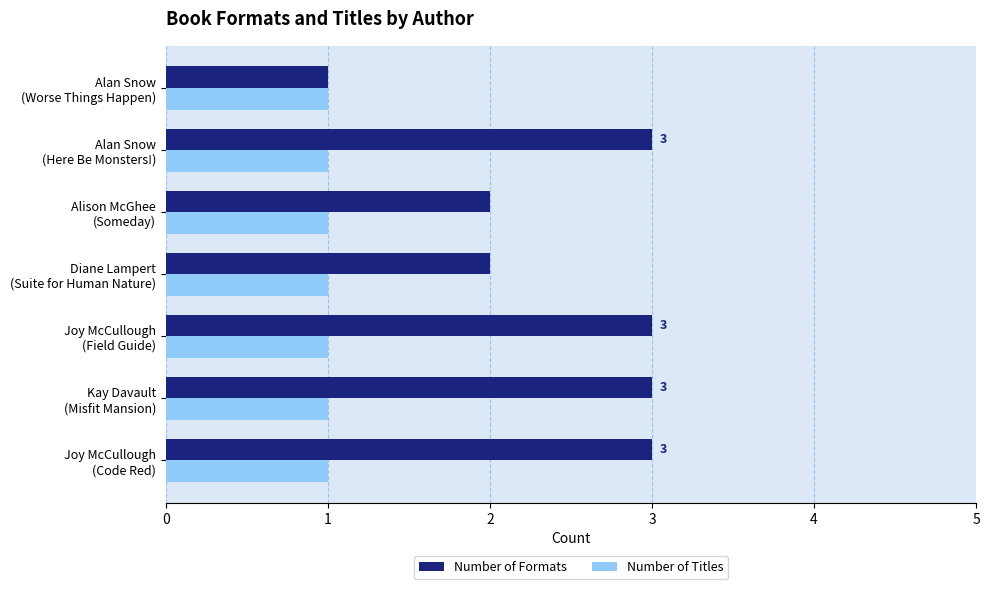

What is the maximum value shown in the chart?

3